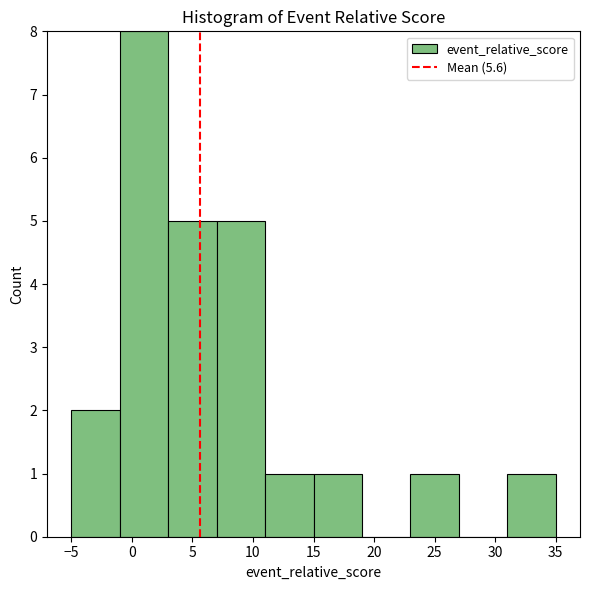

What is the height of the bar covering 3 to 7 on the x-axis? The values are not printed on the chart, so give them approximately, as read against the axis.

5